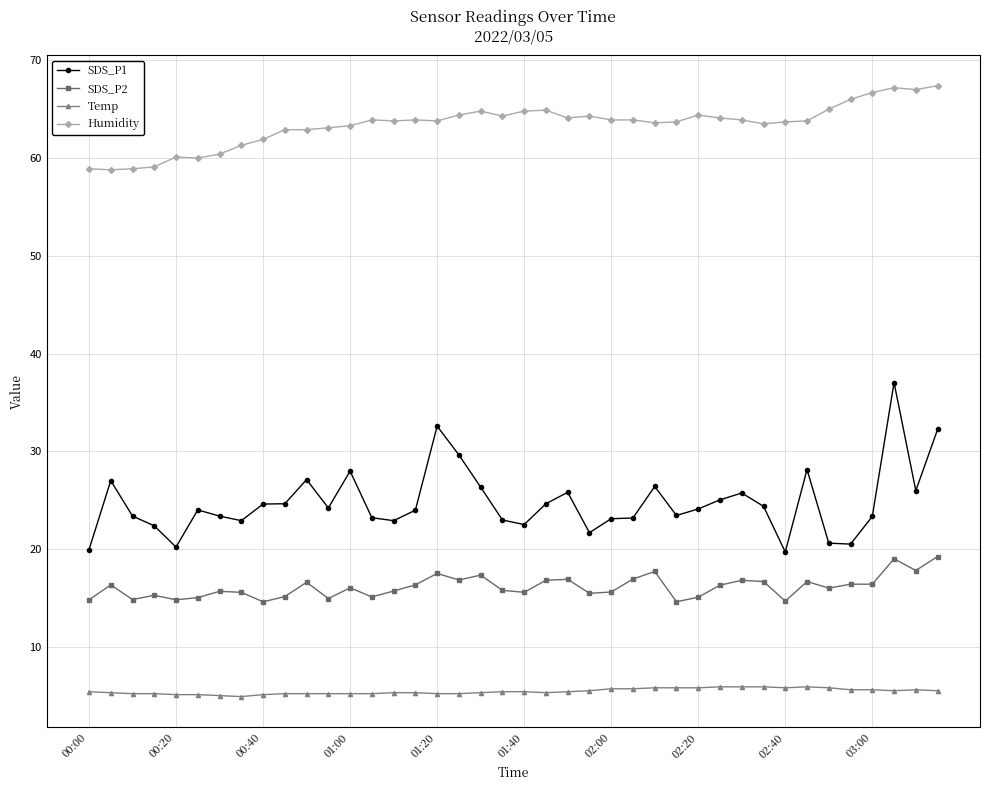

What is the value of the SDS_P2 point at the 21st from the left?

15.6